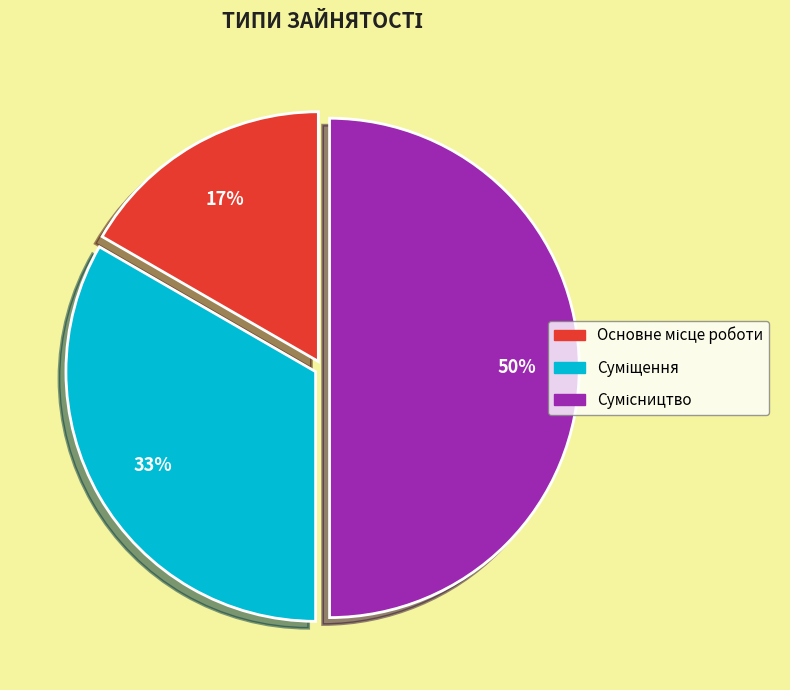

To the nearest percent, what is the average slice percentage?

33%